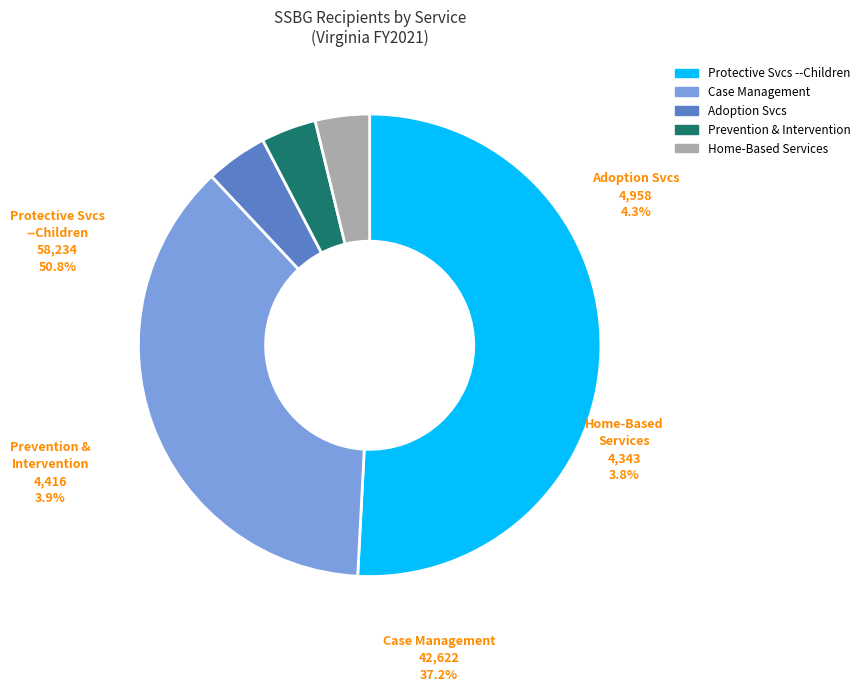

Is Foster Care Services--Children the majority of the pie?

No